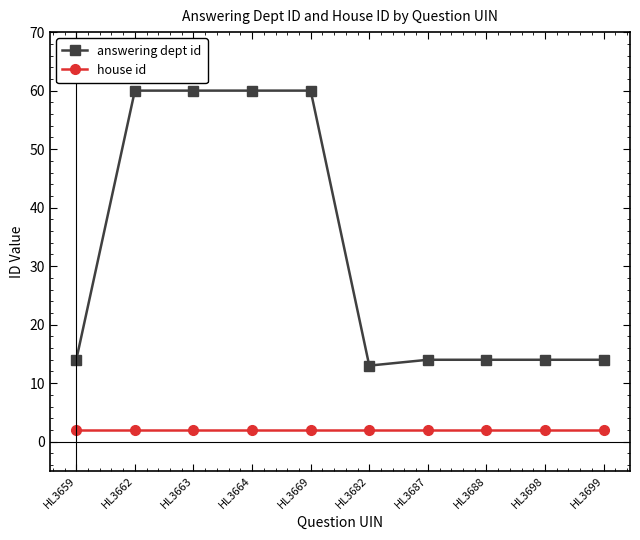

True or false: answering dept id and house id intersect in this chart.

False